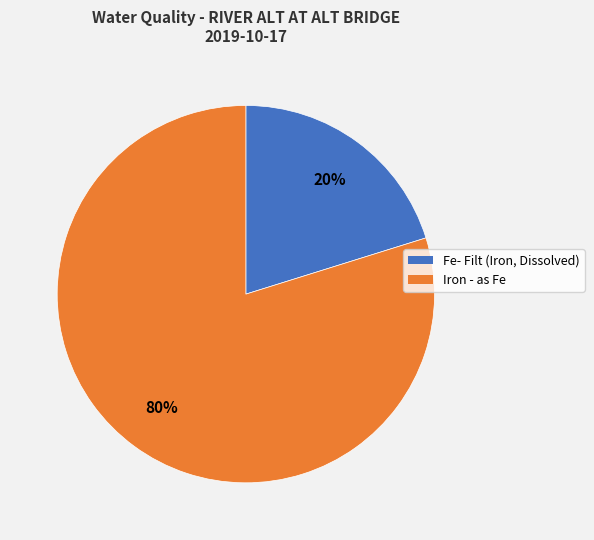

To the nearest percent, what is the combined percentage of Iron - as Fe and Fe- Filt (Iron, Dissolved)?

100%